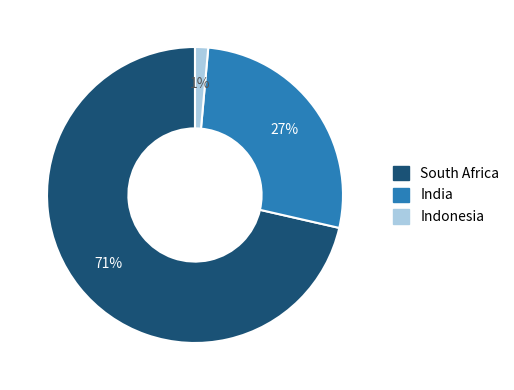

How many slices are in this pie chart?

3